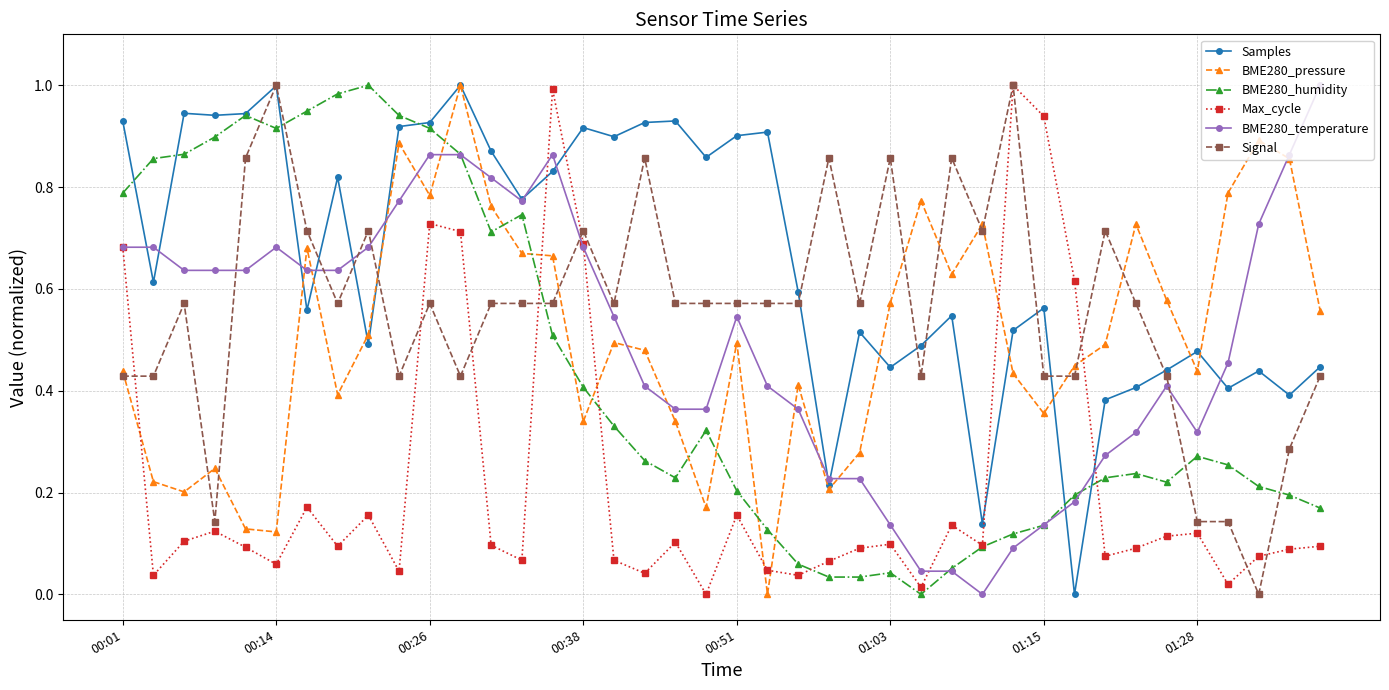

Which series has the largest total across all categories?

Samples